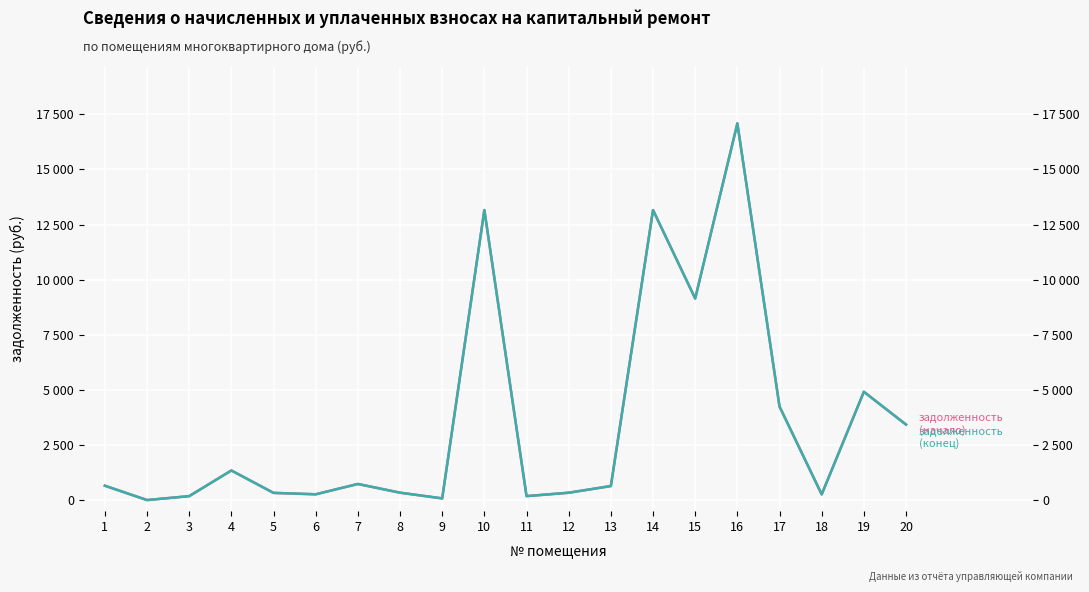

The value of задолженность (начало) at 11 is 308.8. True or false?

False